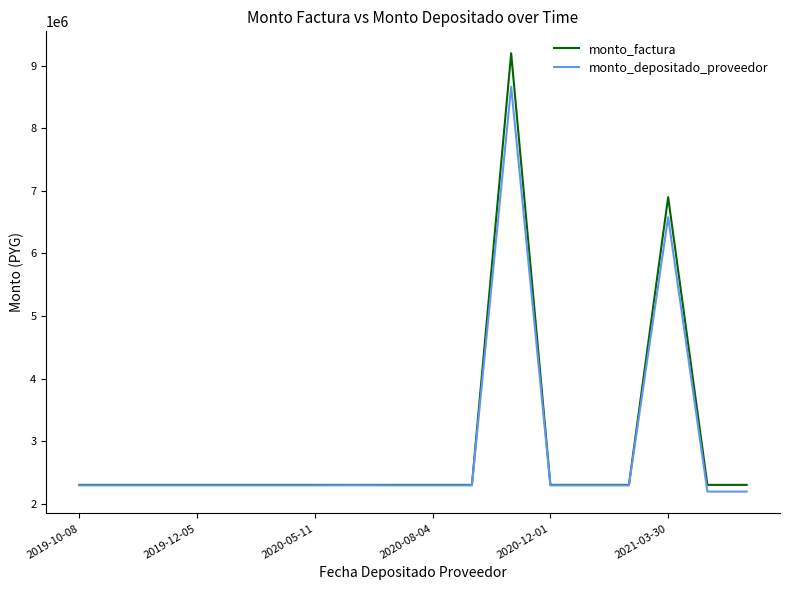

What is the maximum value shown in the chart?

9200000